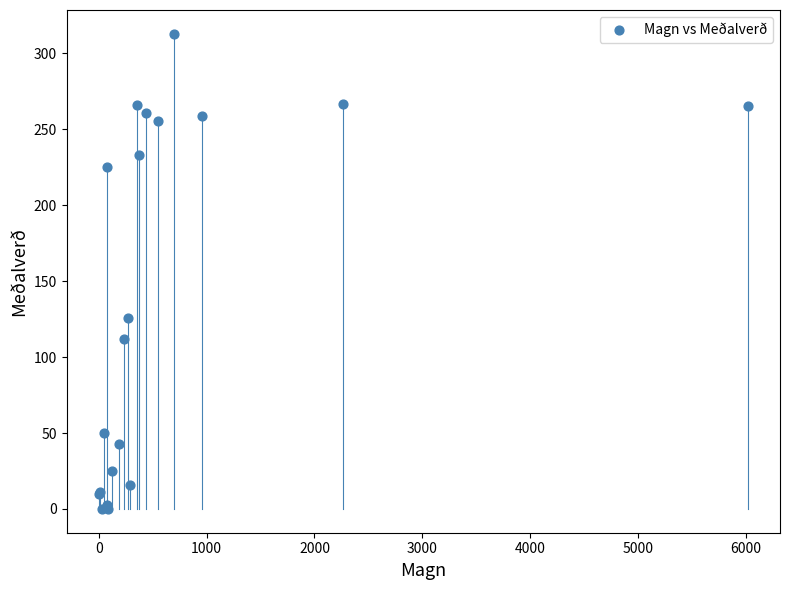

What Y value in the scatter plot is closest to 156?

125.8